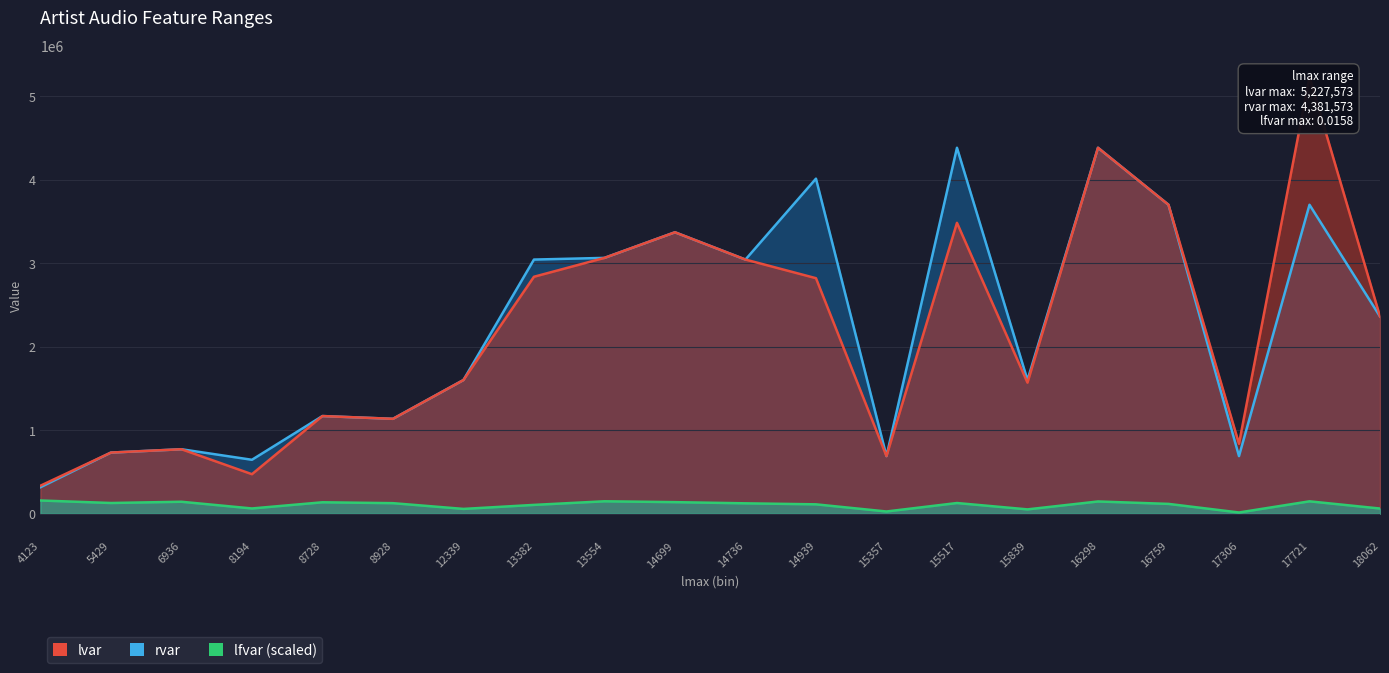

Read the lvar value at 13554.

3062958.0